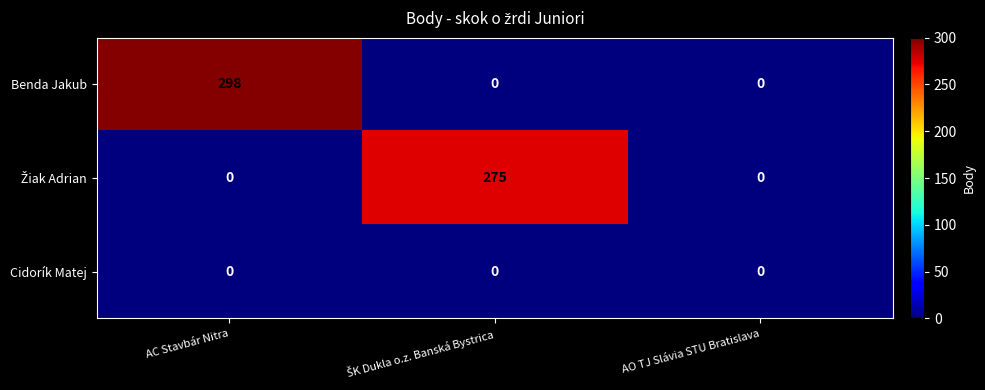

Which series changed the most between AC Stavbár Nitra and AO TJ Slávia STU Bratislava?

Benda Jakub